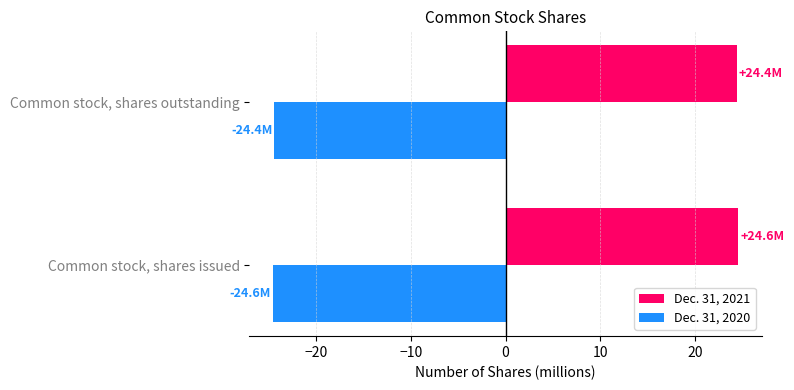

What is the minimum value shown in the chart?

-24.6